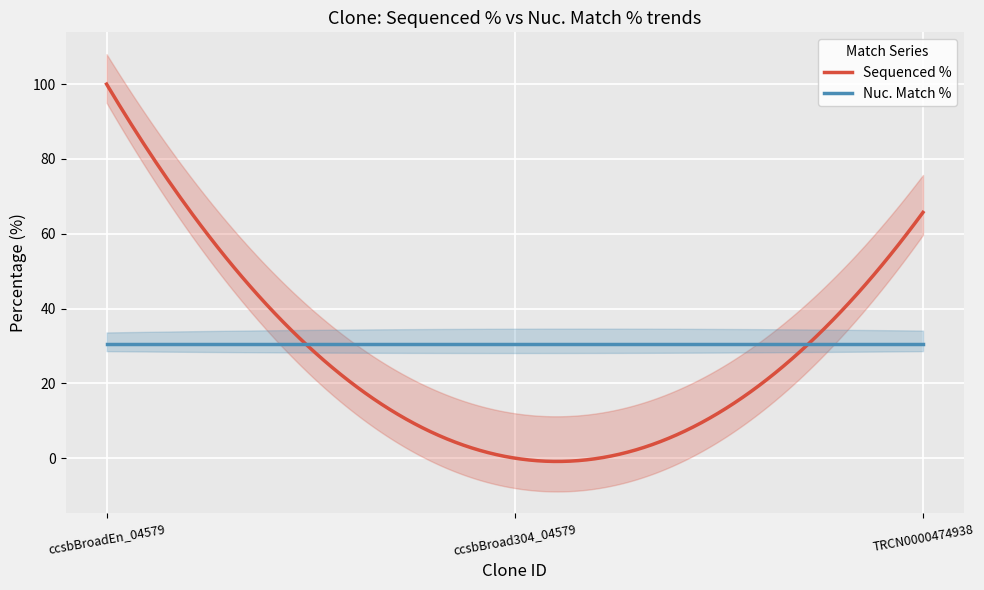

Is the value of Nuc. Match % at ccsbBroad304_04579 greater than the value of Sequenced % at TRCN0000474938?

No